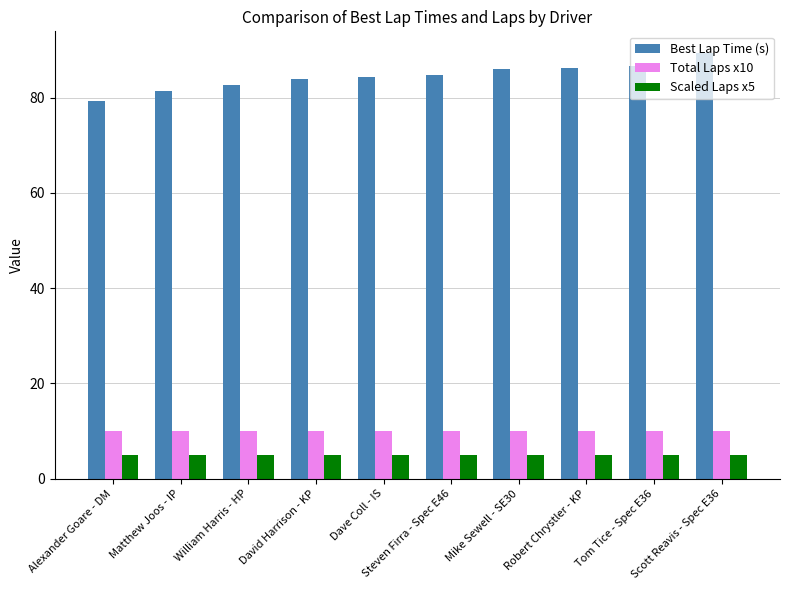

What is the average value of the Total Laps x10 series?

10.0